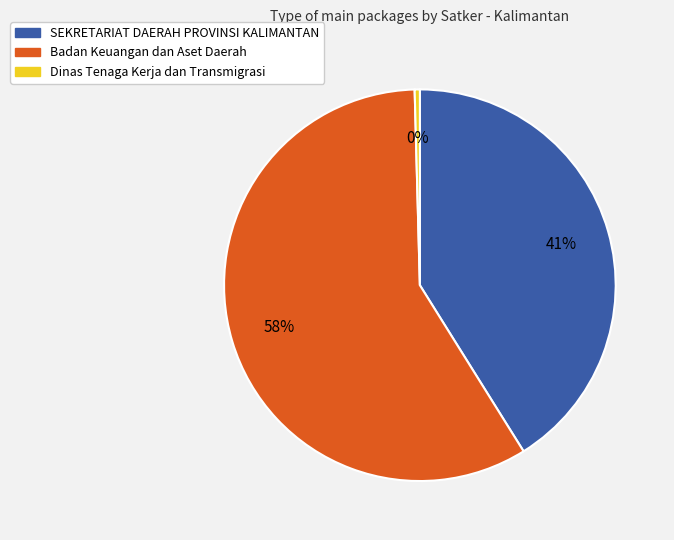

Is there any slice that represents more than half of the pie?

Yes